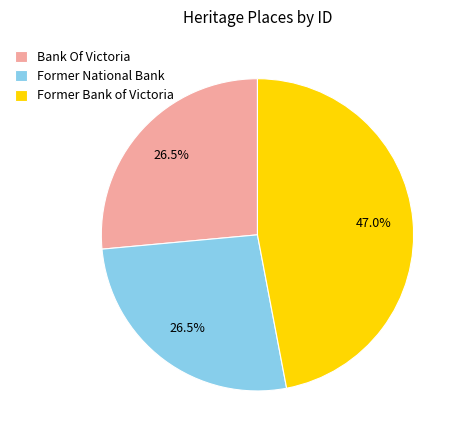

Approximately how many times larger is the value at Bank Of Victoria compared to Former National Bank?

1.0